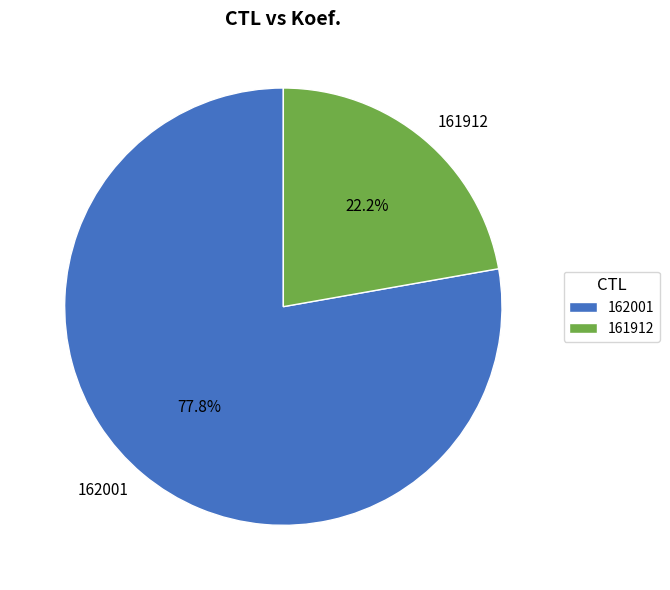

Which slice is the largest?

162001